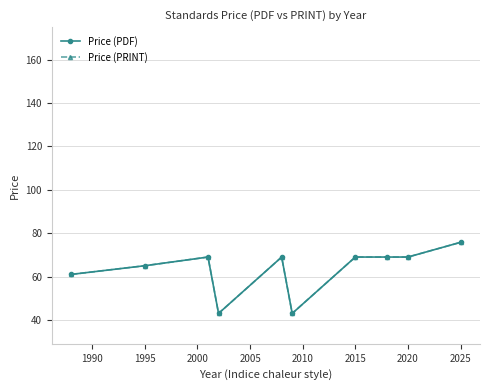

Which series has the largest range (max minus min)?

Price (PDF)